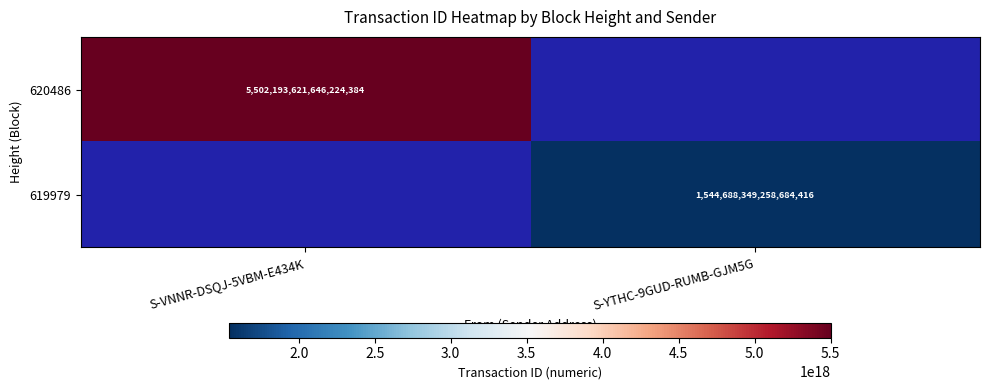

Is it true that 619979 equals 1544688349258684416 at S-YTHC-9GUD-RUMB-GJM5G?

True